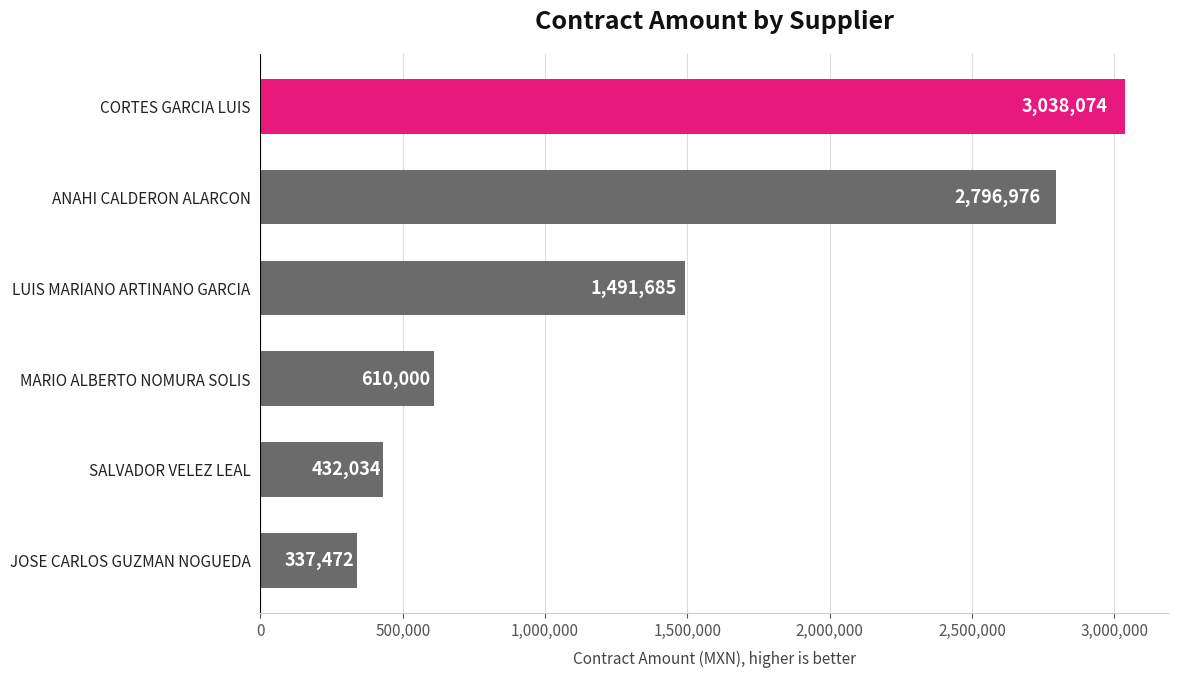

Where is the data nearest to the value 1687773?

LUIS MARIANO ARTINANO GARCIA